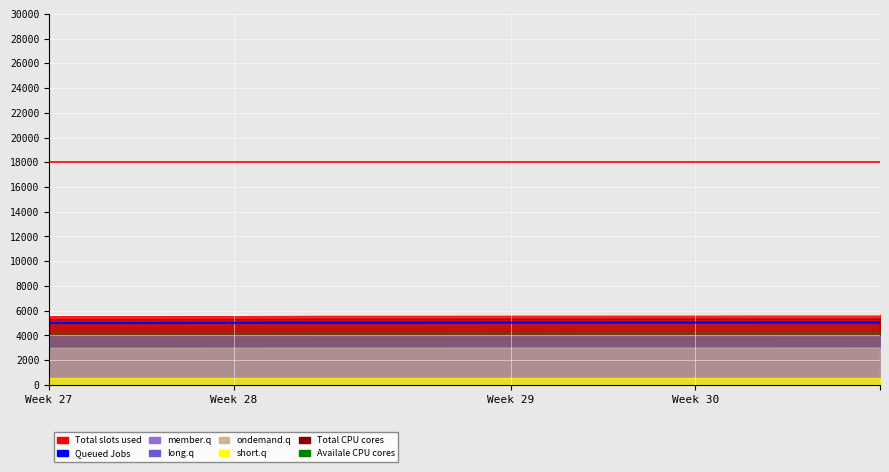

What is the sum of all values?

50285.0